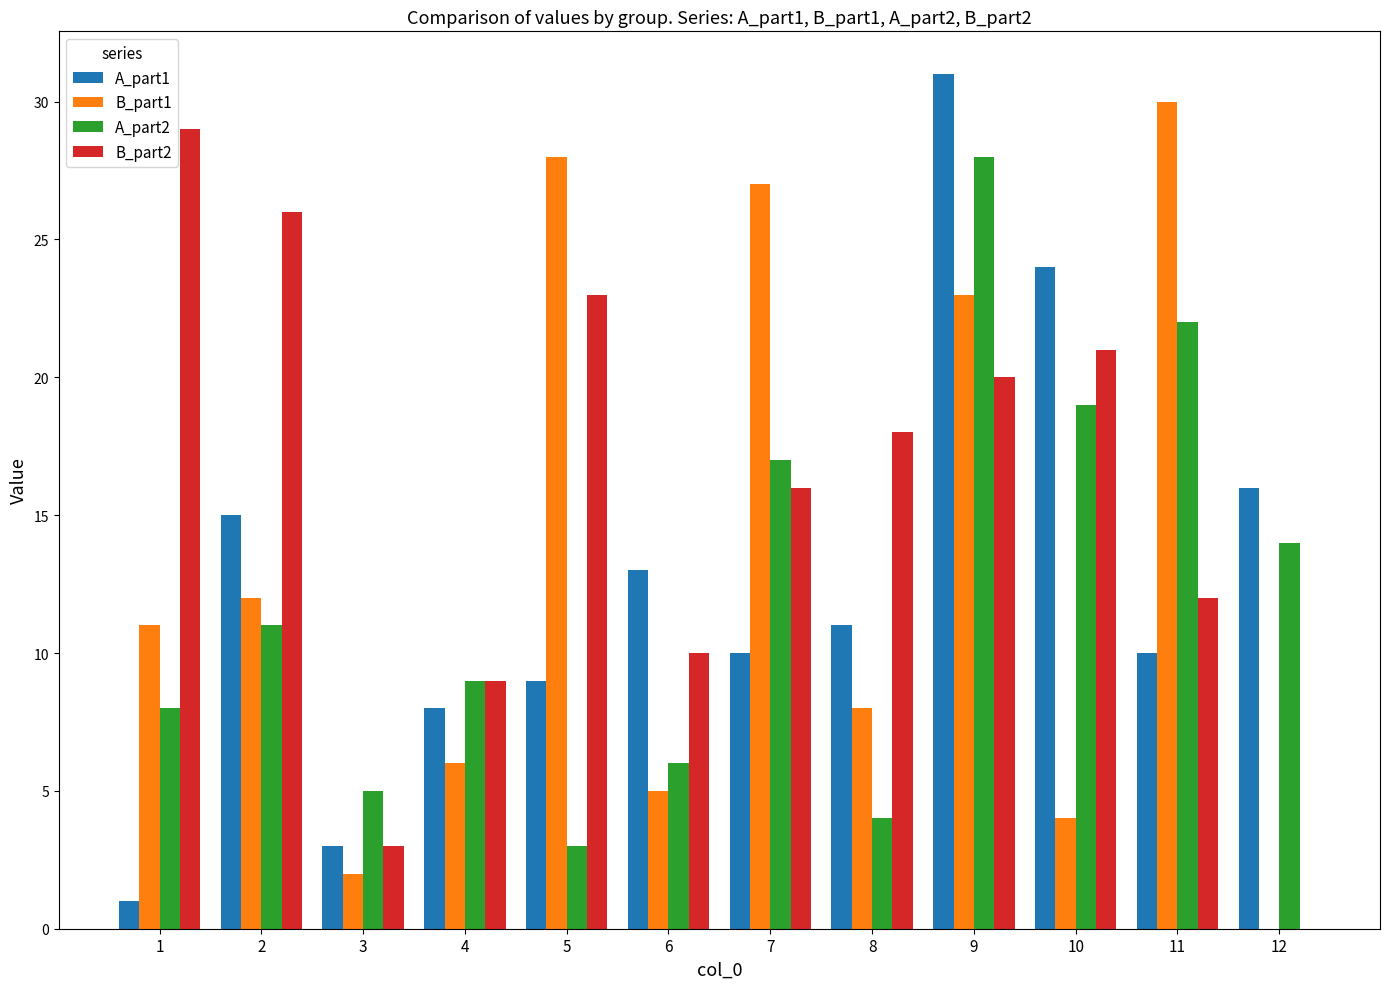

Reading right to left, what are all the values shown in this chart?

A_part1: 16	10	24	31	11	10	13	9	8	3	15	1
B_part1: 0	30	4	23	8	27	5	28	6	2	12	11
A_part2: 14	22	19	28	4	17	6	3	9	5	11	8
B_part2: 0	12	21	20	18	16	10	23	9	3	26	29